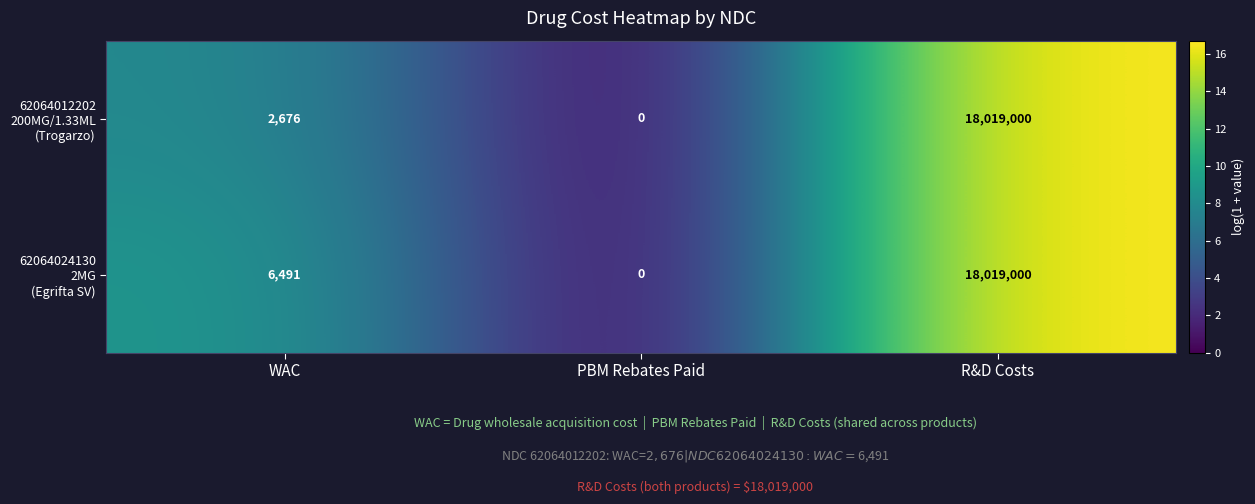

At which category does the chart reach its peak across all series?

R&D Costs